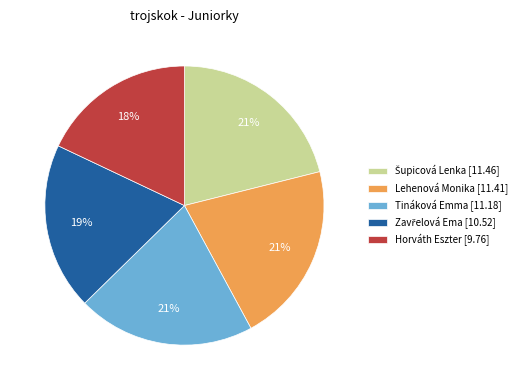

The Horváth Eszter slice represents 18% of the pie. True or false?

True